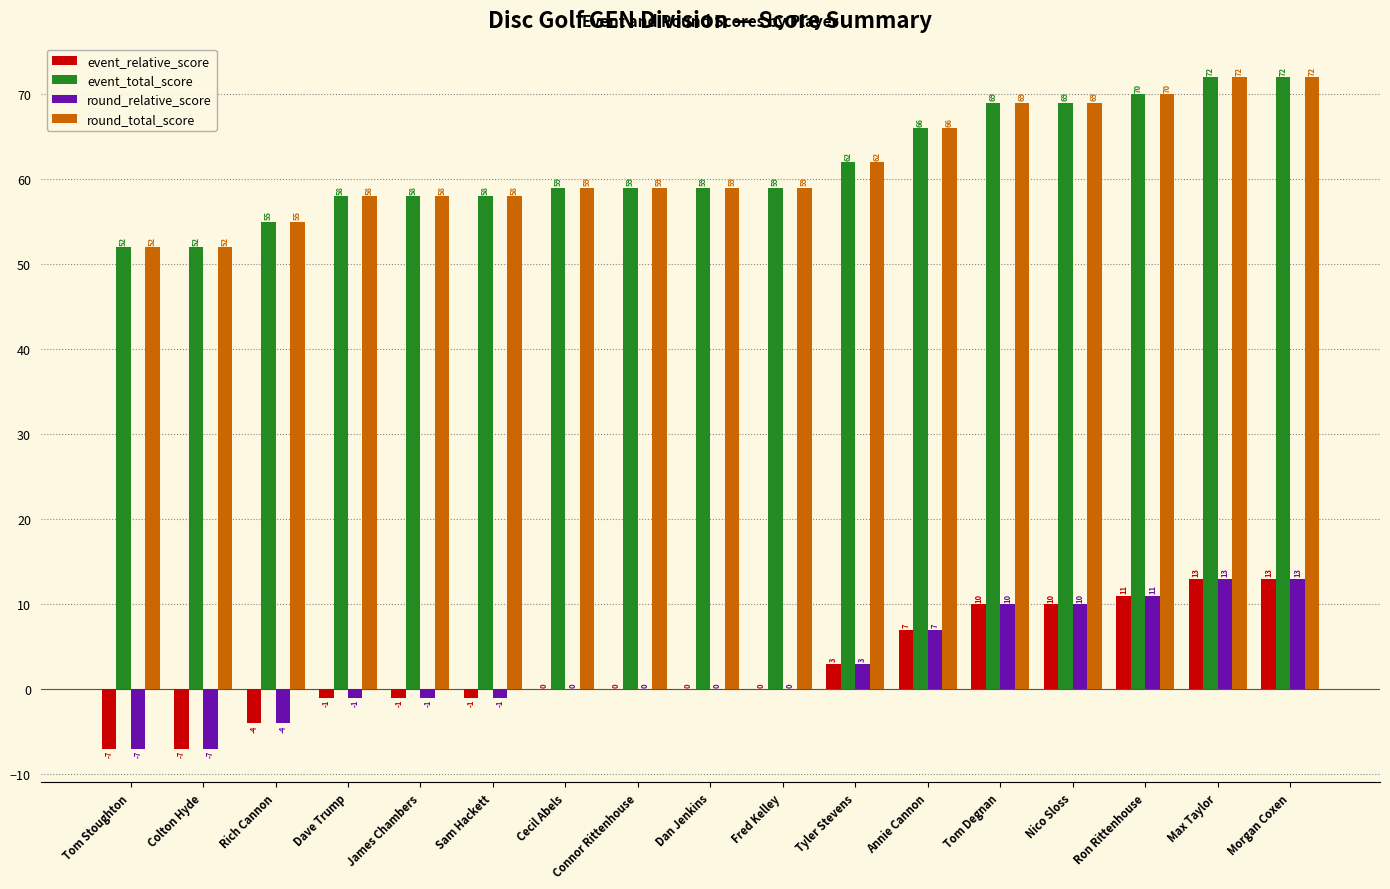

What is the maximum value shown in the chart?

72